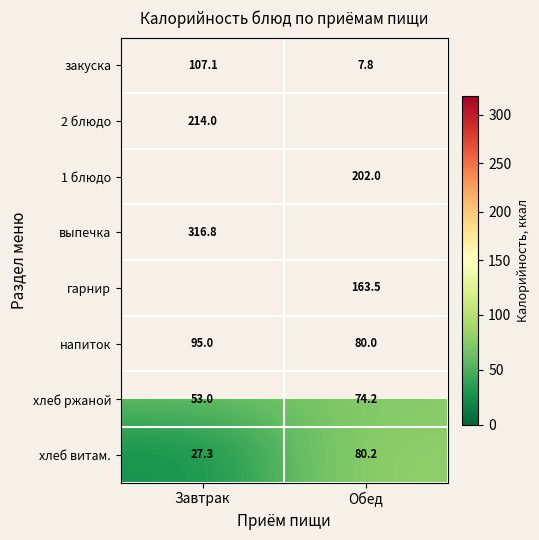

At which category does the chart reach its peak across all series?

Завтрак